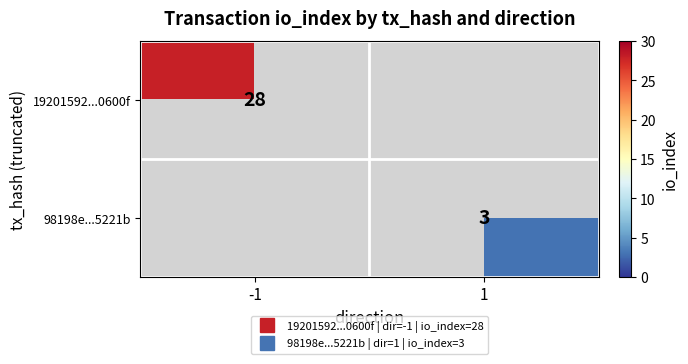

The value of 98198e...5221b at 1 is 3.0. True or false?

True